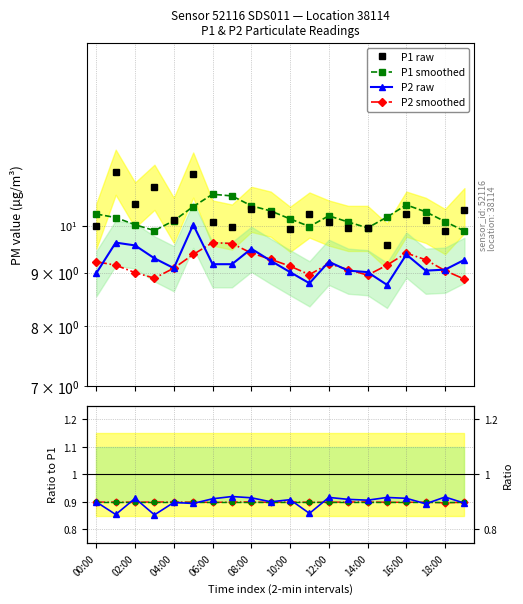

How many values in the P2 series exceed 9?

17